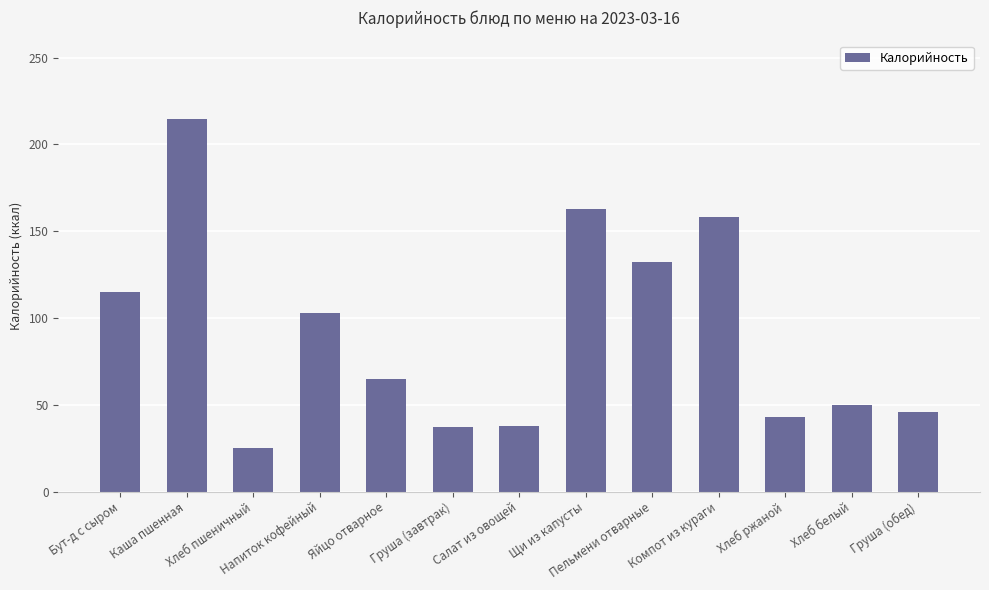

At which category does the chart reach its minimum across all series?

Хлеб пшеничный